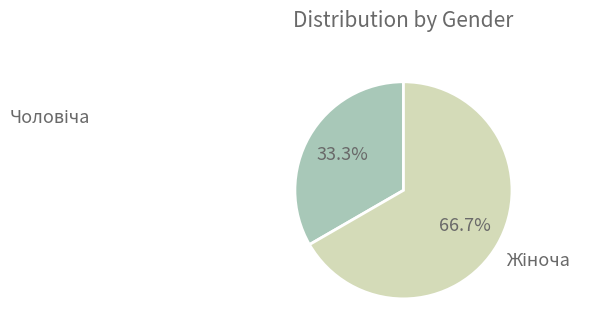

Is there any slice that represents more than half of the pie?

Yes